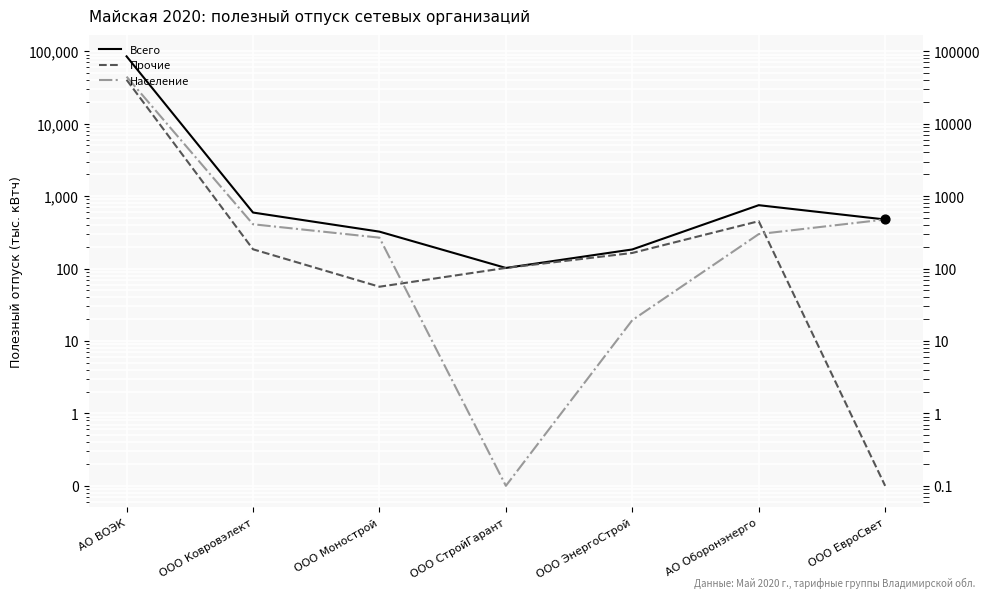

What is the total value across all series at ООО ЕвроСвет?

950.2